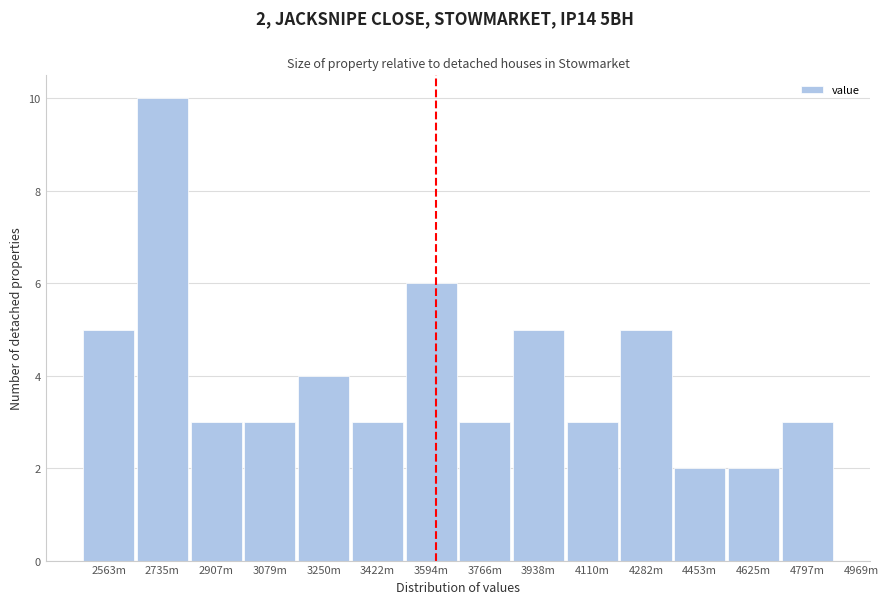

Reading left to right, extract all data points from this chart.

2563m=5	2735m=10	2907m=3	3079m=3	3250m=4	3422m=3	3594m=6	3766m=3	3938m=5	4110m=3	4282m=5	4453m=2	4625m=2	4797m=3